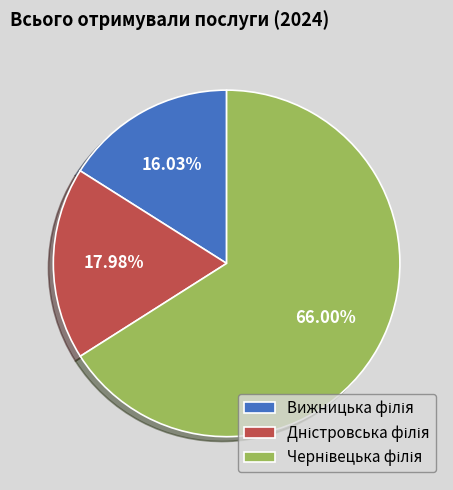

Is there a majority slice in this chart?

Yes